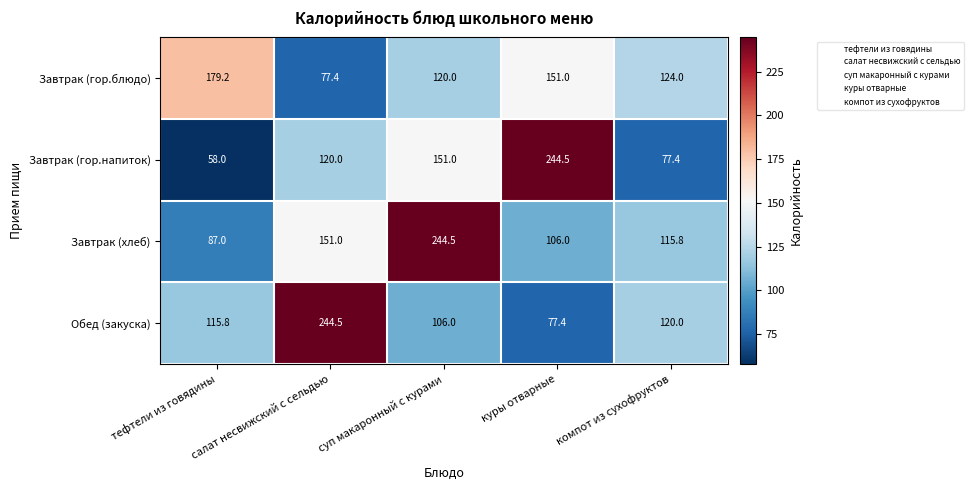

Is the value of Завтрак (гор.блюдо) at салат несвижский с сельдью greater than the value of Завтрак (хлеб) at тефтели из говядины?

No